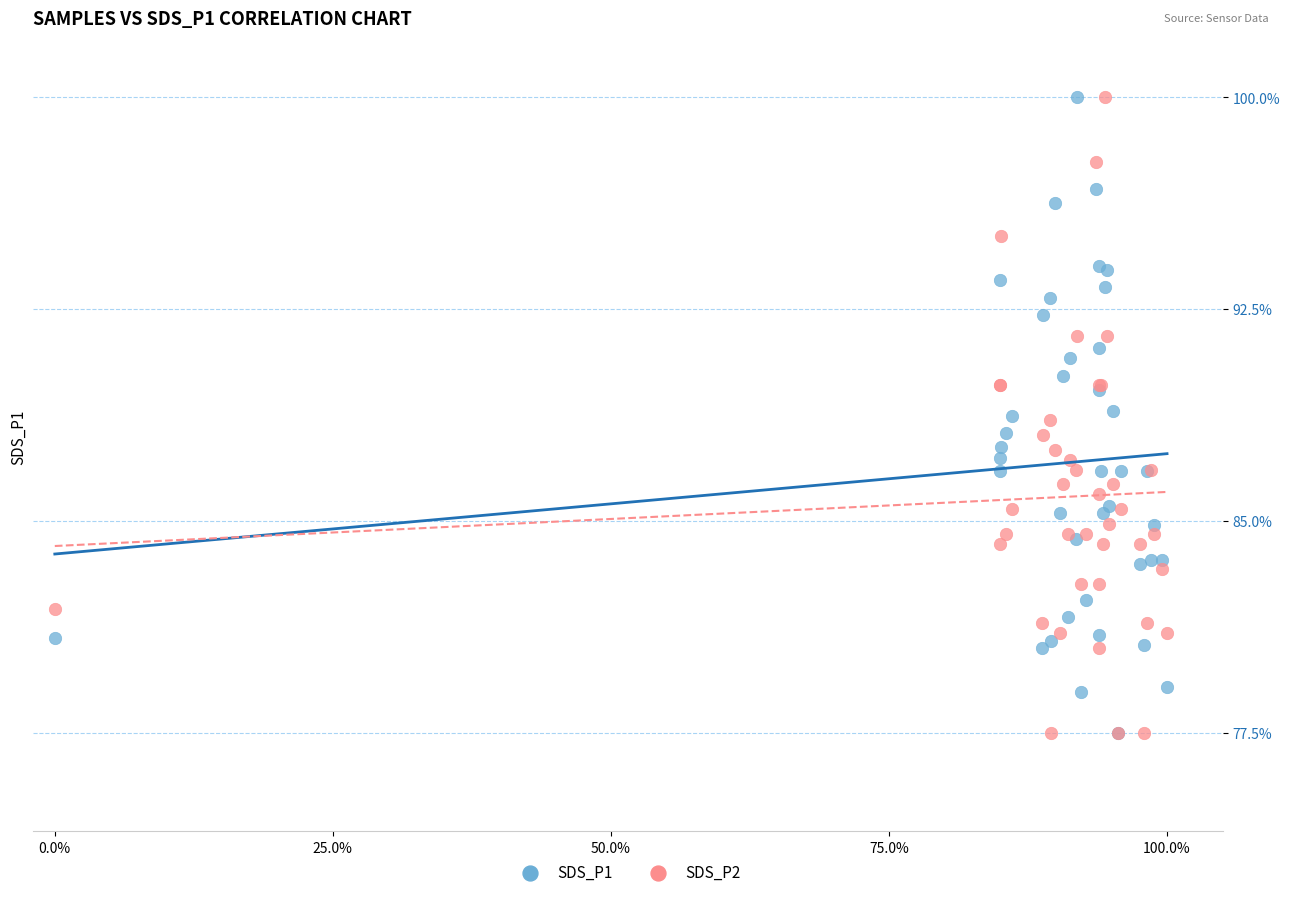

What are all the series names shown in the legend?

SDS_P1, SDS_P2